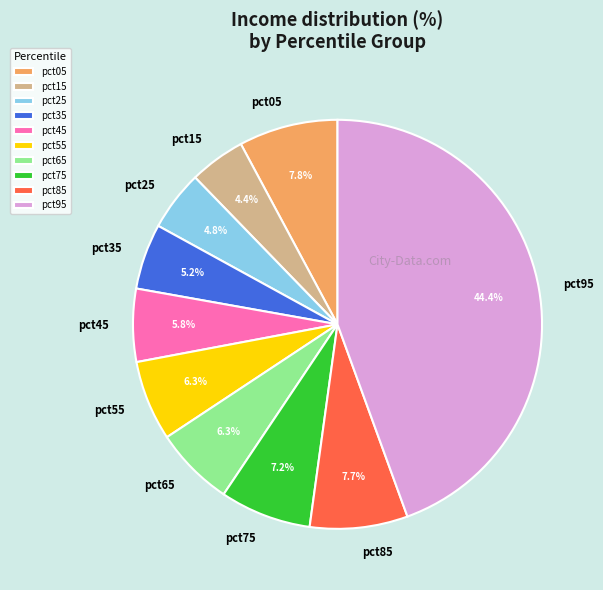

What is the total percentage of pct65 and pct15?

10.7%